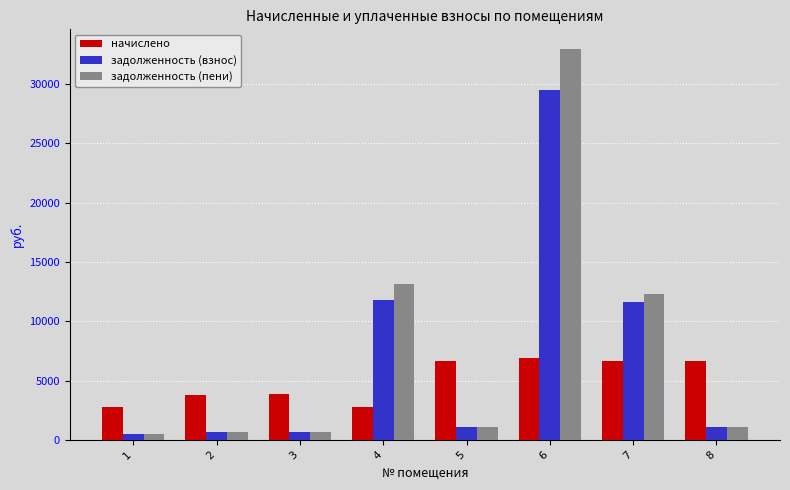

How many data points in задолженность (пени) are less than 1111?

3